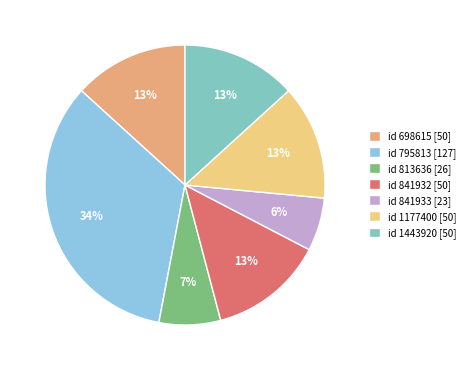

The id 1443920 [50] slice represents 13% of the pie. True or false?

True